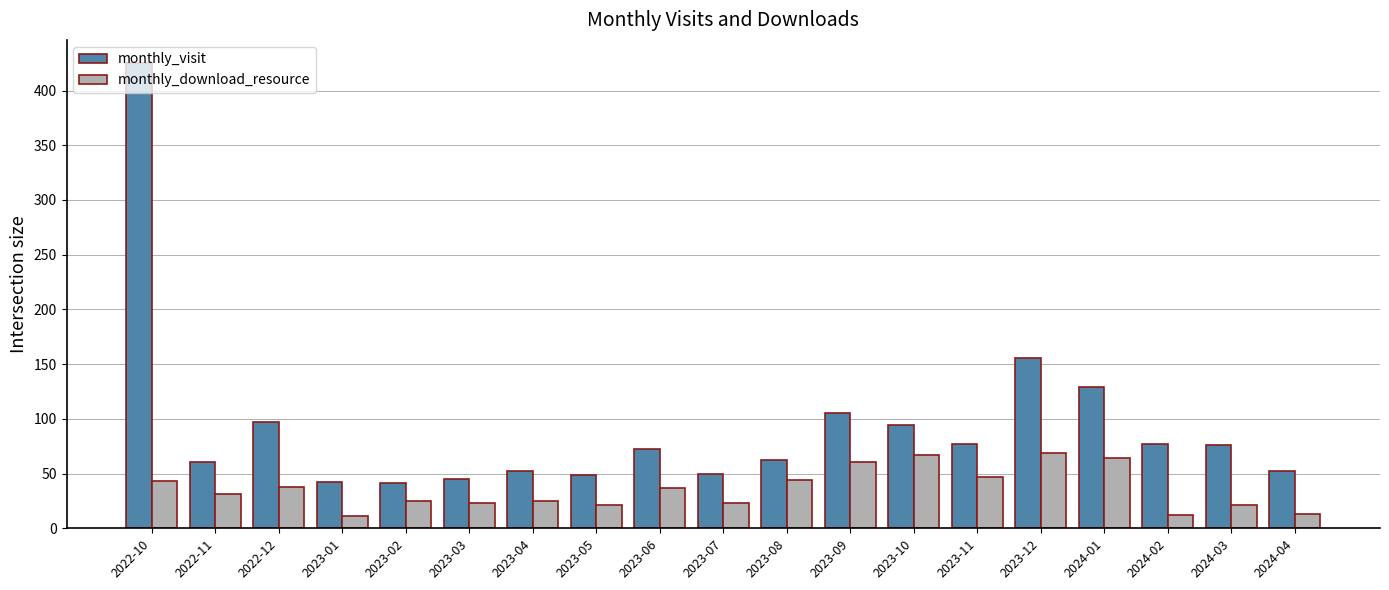

What is the approximate value of monthly_visit at 2024-01, to the nearest 50?

150